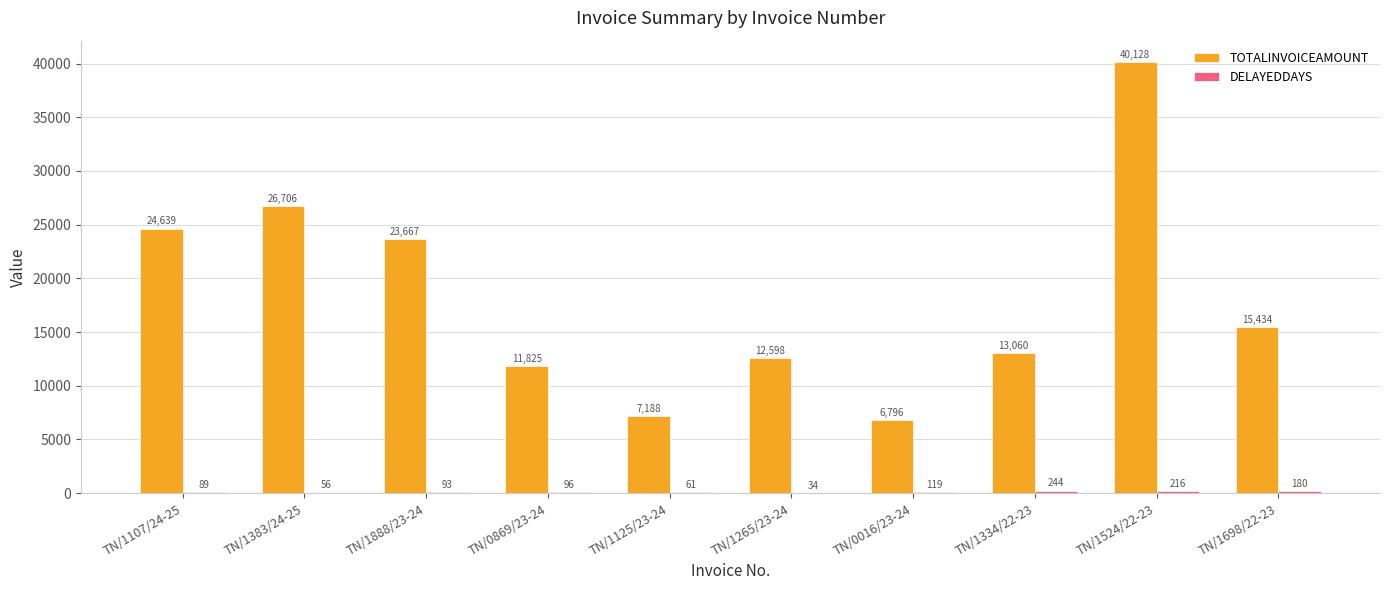

Between TN/0869/23-24 and TN/1698/22-23, which series saw the biggest shift?

TOTALINVOICEAMOUNT